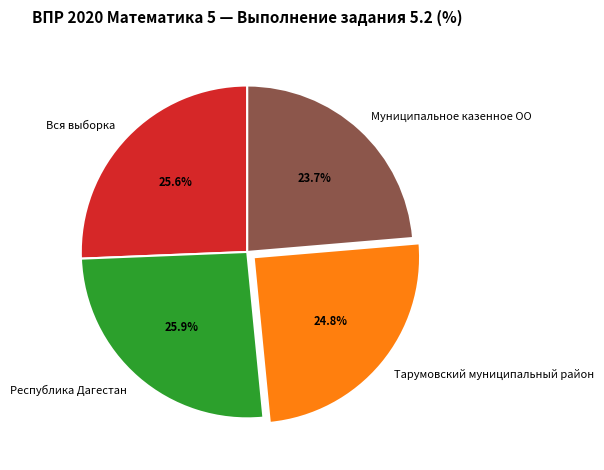

To the nearest percent, what is the difference between the largest and smallest slice percentages?

2%